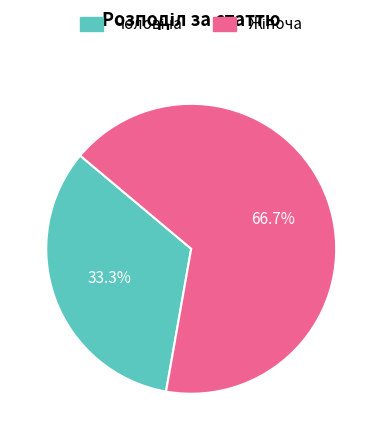

Does any single category account for the majority?

Yes